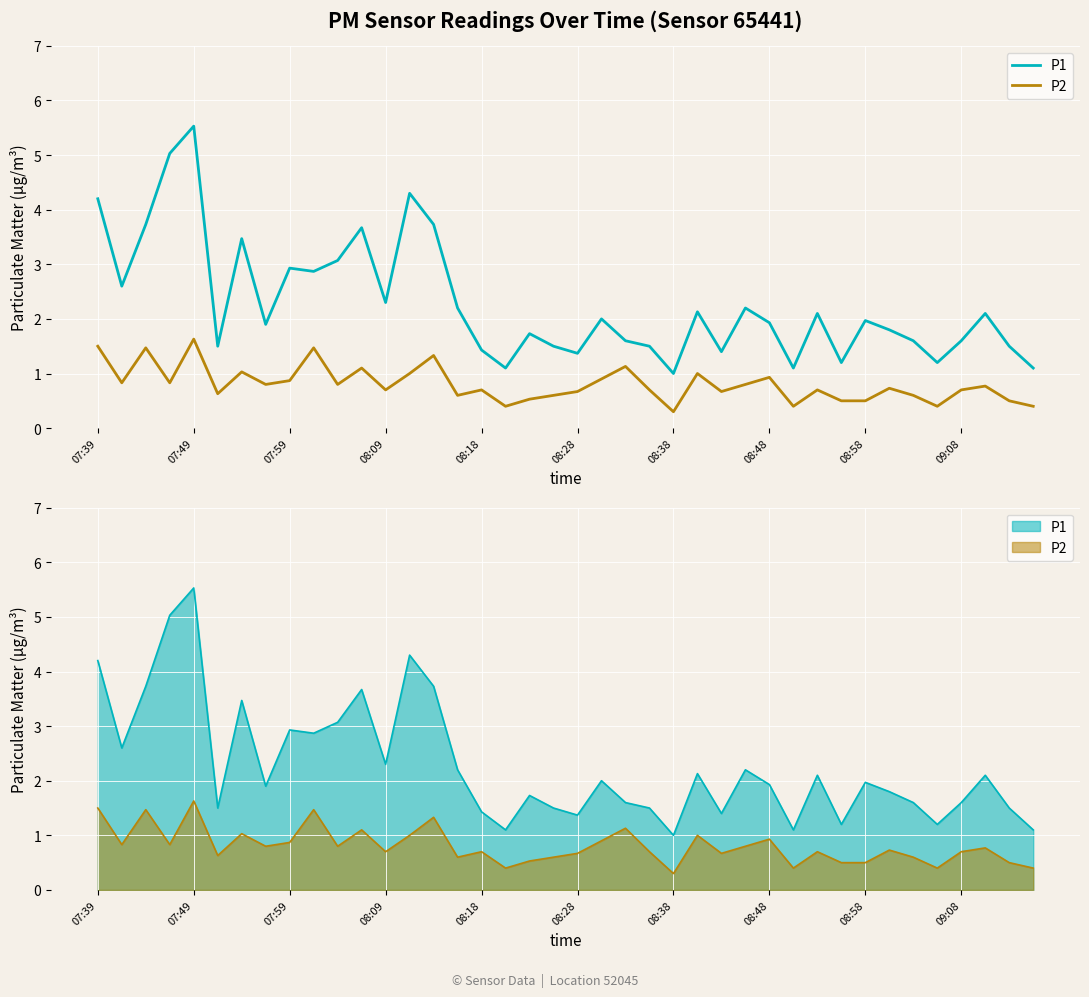

Rank the series by their average value, from highest to lowest.

P1, P2